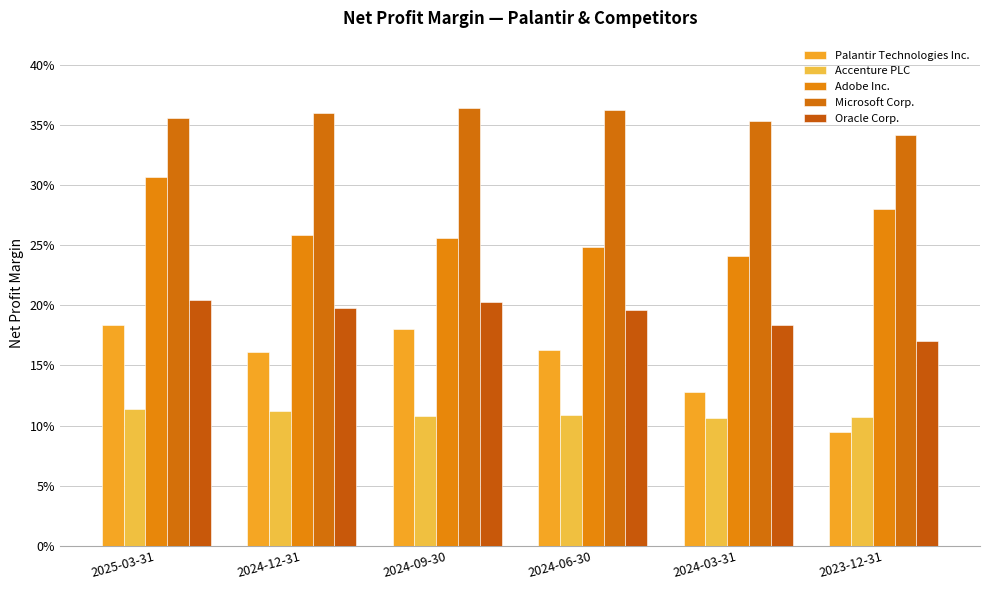

Count the number of data series in this chart.

5